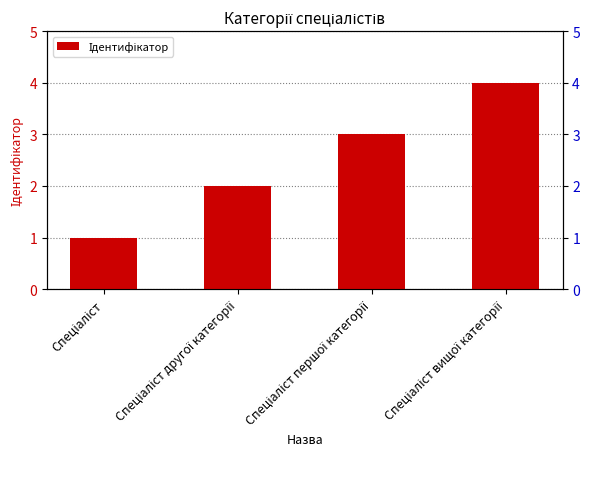

Which has a higher value, Спеціаліст першої категорії or Спеціаліст другої категорії?

Спеціаліст першої категорії